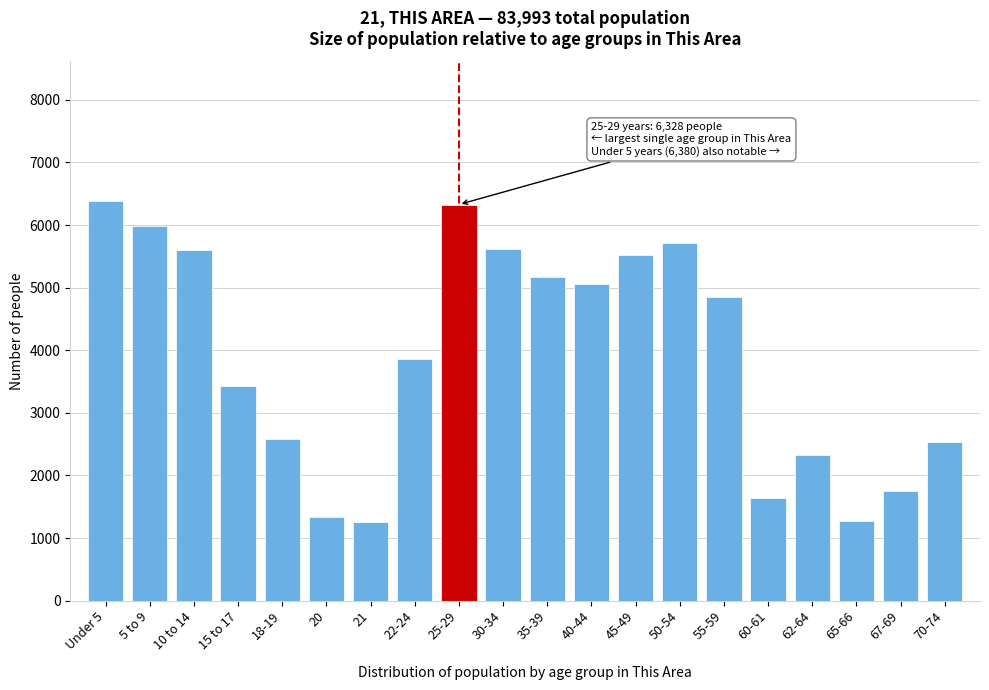

Between 21 and 35-39, which is larger?

35-39